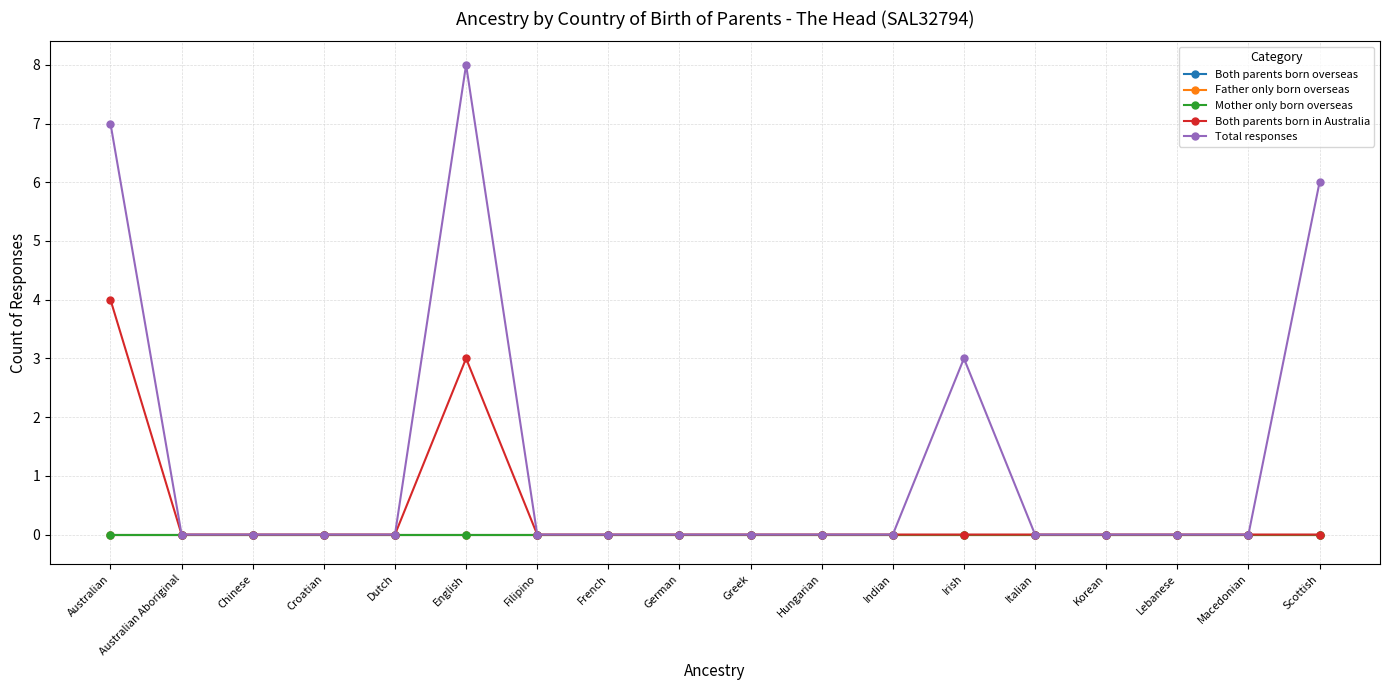

Does the chart have visible grid lines?

Yes